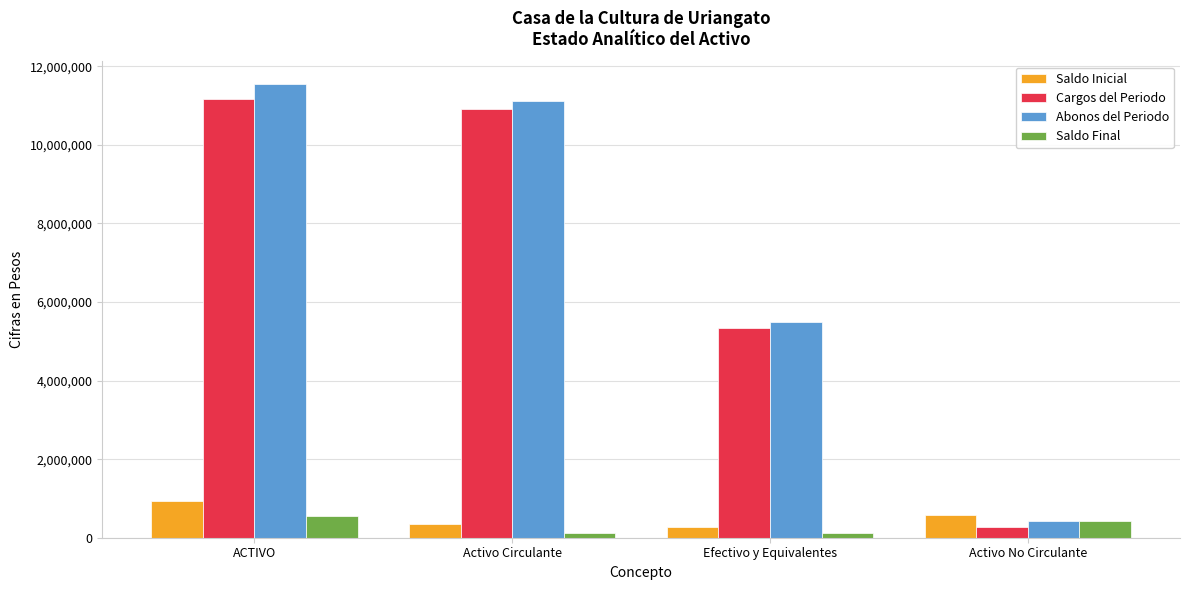

How many distinct data groups are displayed?

4